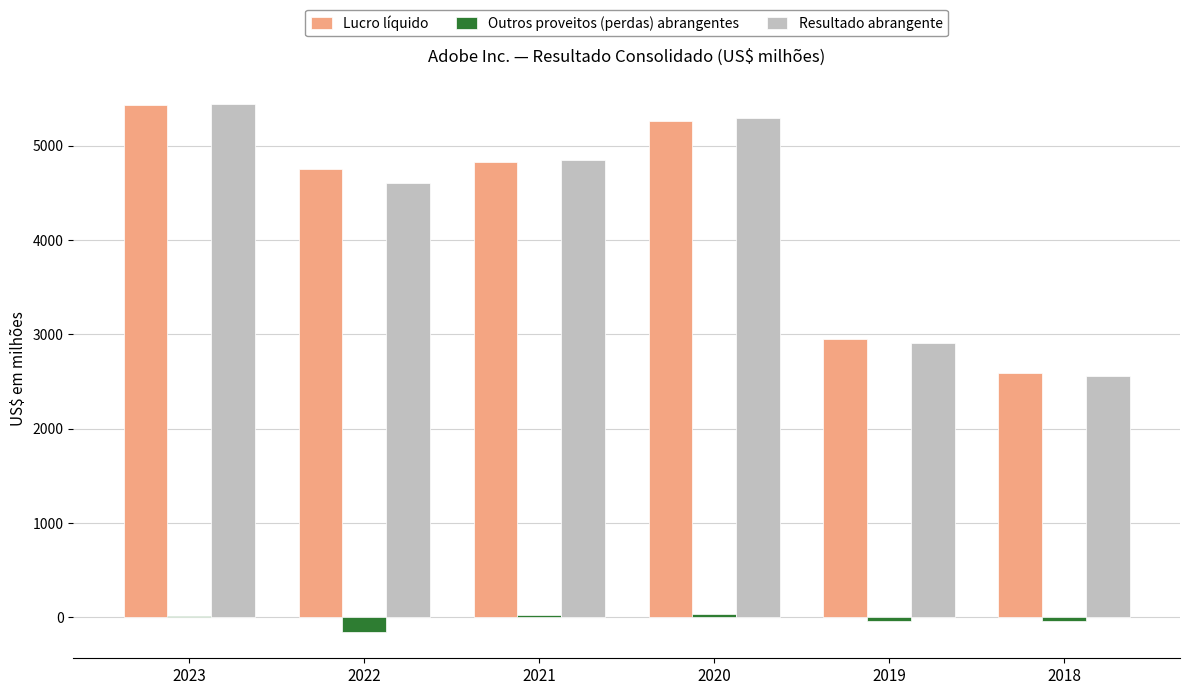

At which label does Resultado abrangente reach its peak?

2023